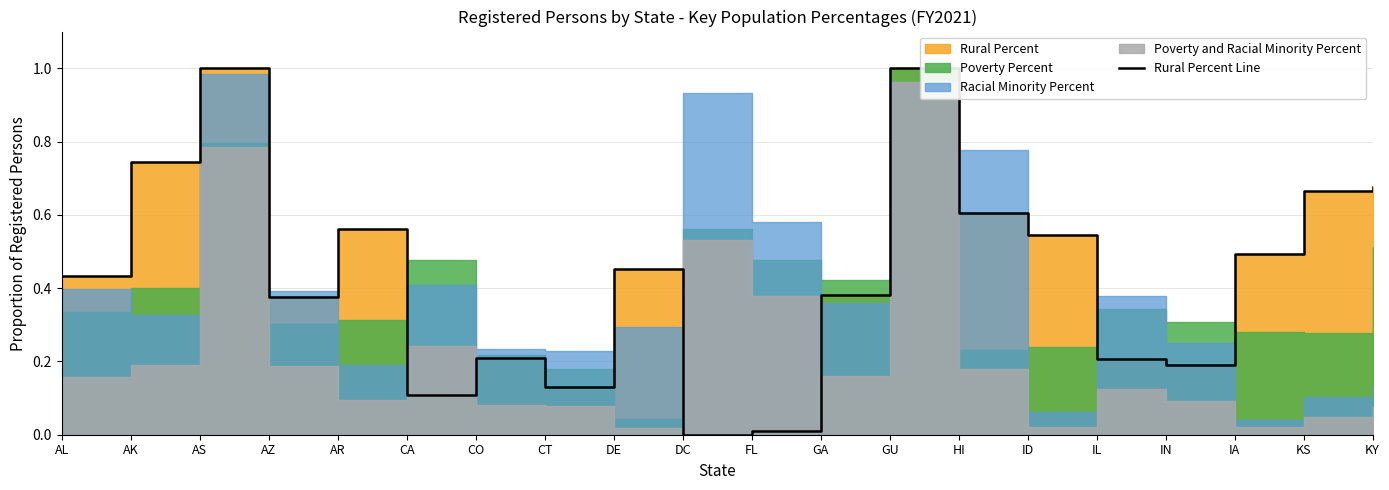

What is the change in value from AZ to FL?

-0.4